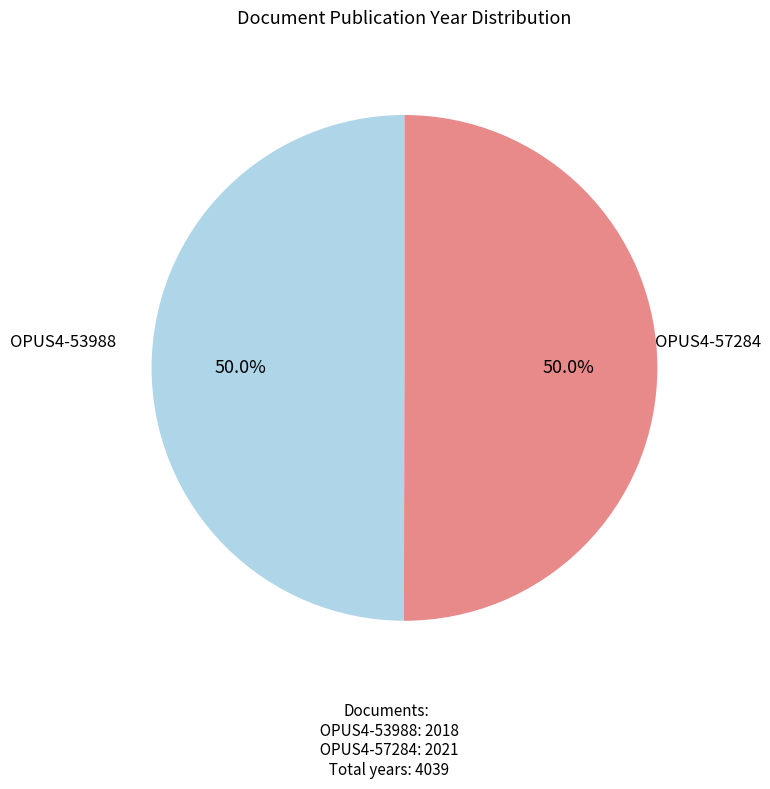

How many slices are in this pie chart?

2